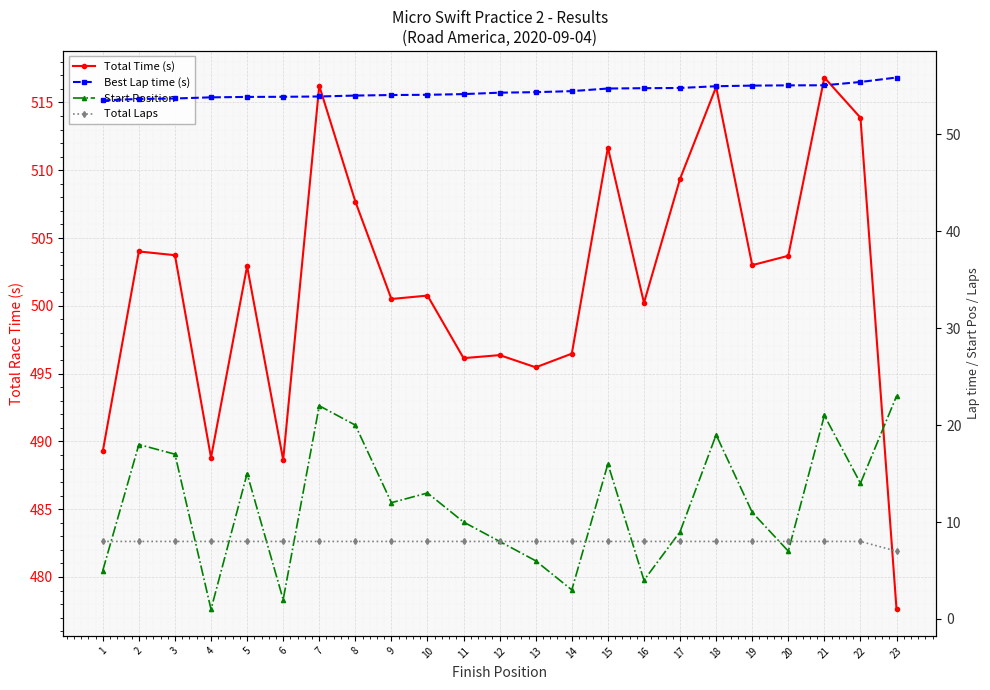

What are all the series names shown in the legend?

Total Time (s), Best Lap time (s), Start Position, Total Laps